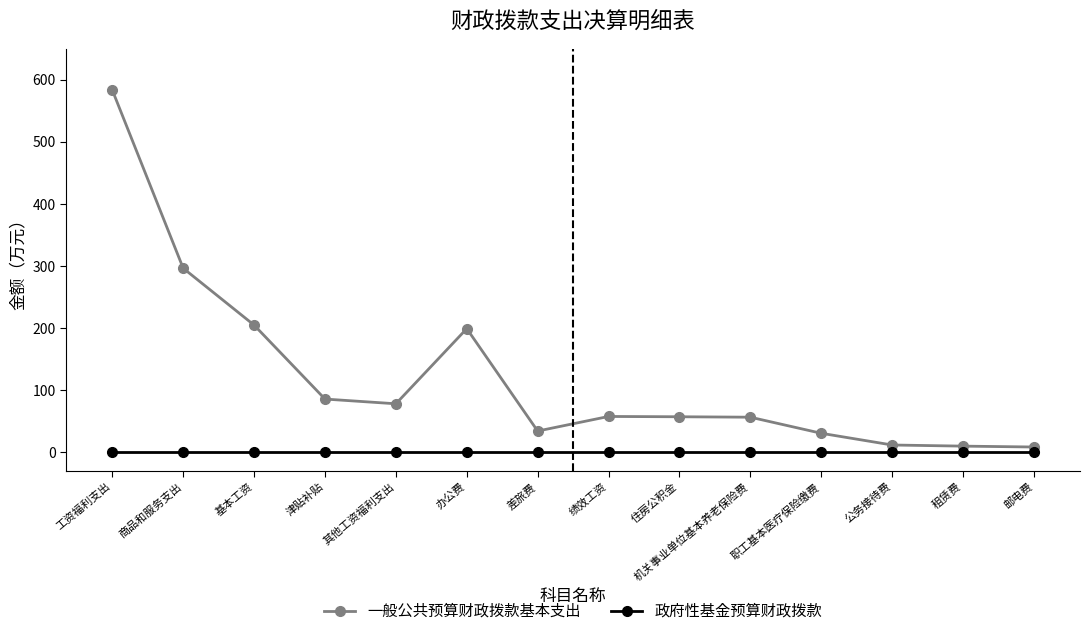

Rank the series at 机关事业单位基本养老保险费 from lowest to highest value.

政府性基金预算财政拨款, 一般公共预算财政拨款基本支出